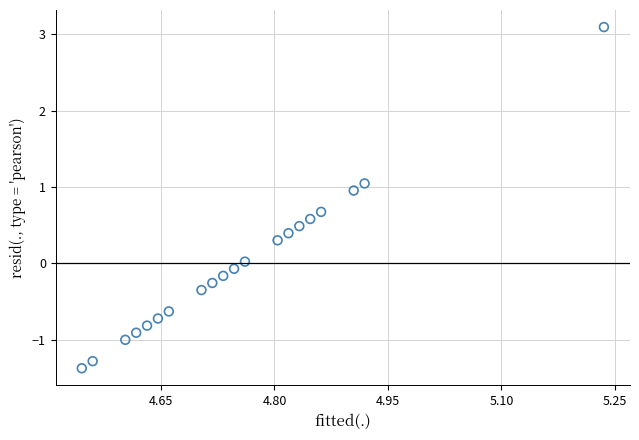

What is the range of Y values (max minus min)?

4.5